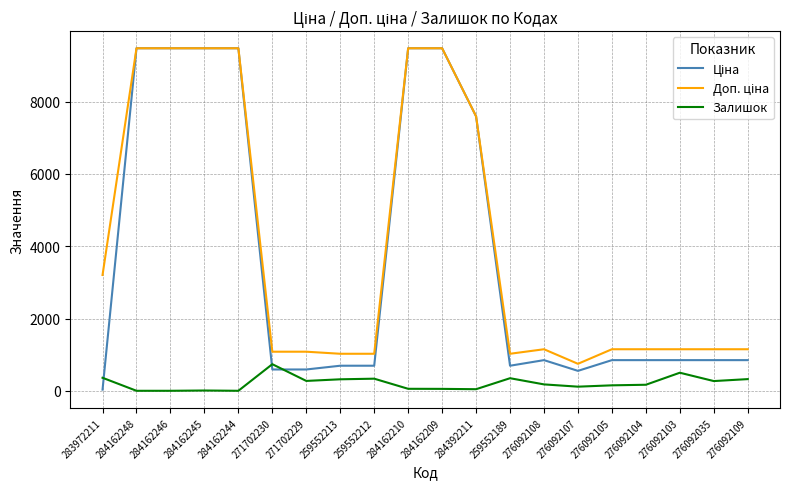

What position from the left is 276092108?

14